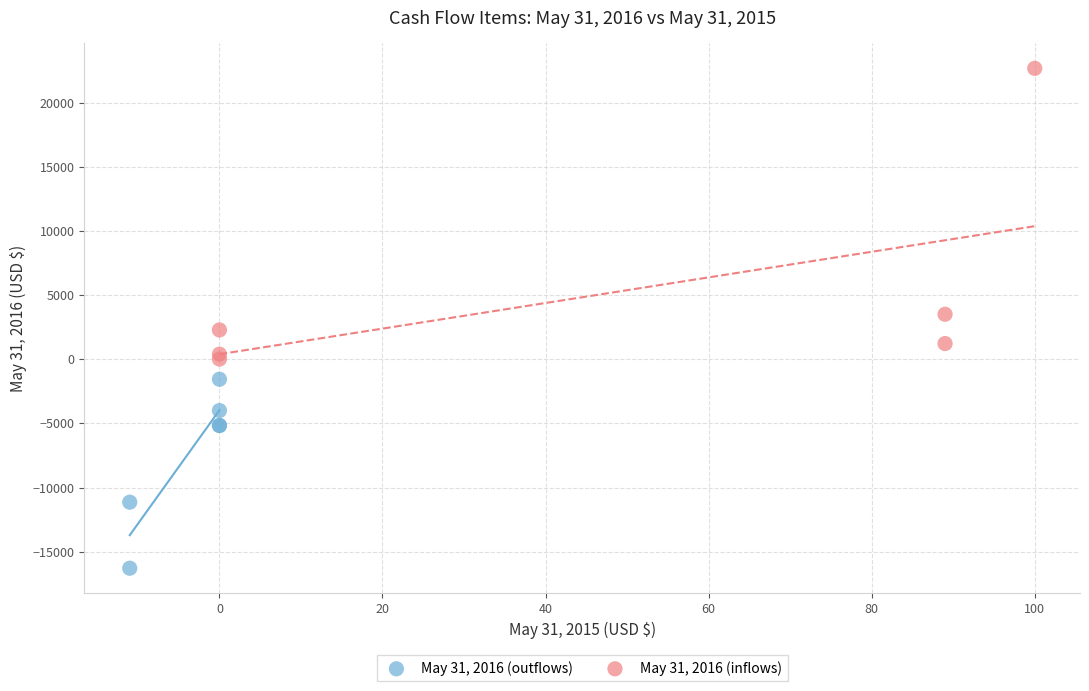

Which series has the widest spread of Y values?

May 31, 2016 (inflows)